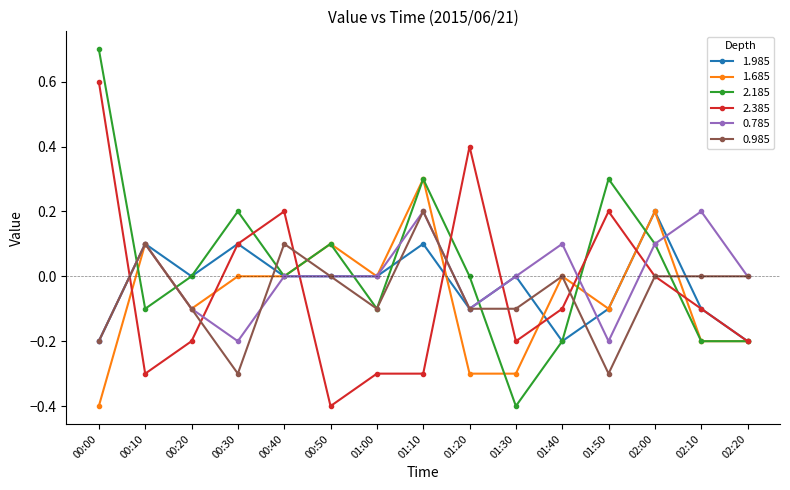

How many data points does each series have?

15